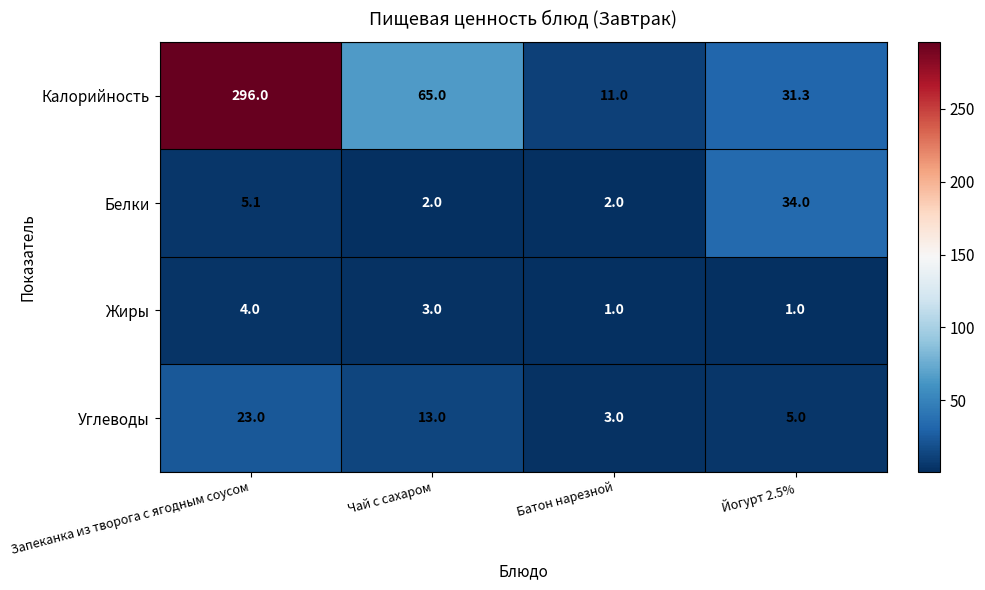

Rank the series at Чай с сахаром from lowest to highest value.

Белки, Жиры, Углеводы, Калорийность